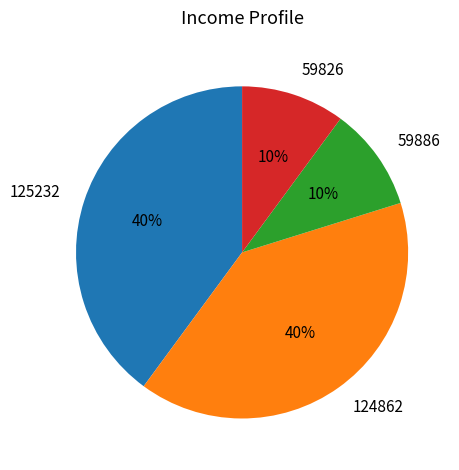

Does 59826 account for over 50% of the chart?

No